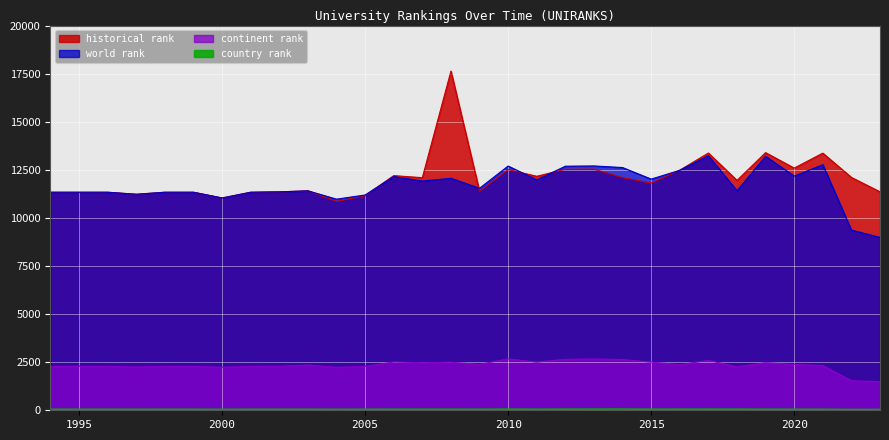

True or false: world rank and country rank intersect in this chart.

False